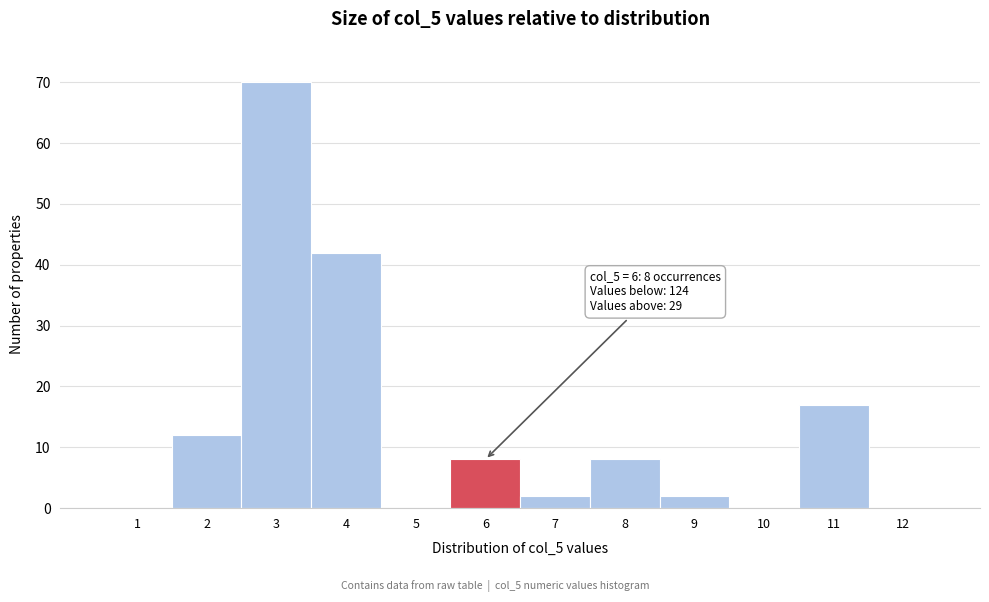

Reading left to right, extract all data points from this chart.

1=0	2=12	3=70	4=42	5=0	6=8	7=2	8=8	9=2	10=0	11=17	12=0